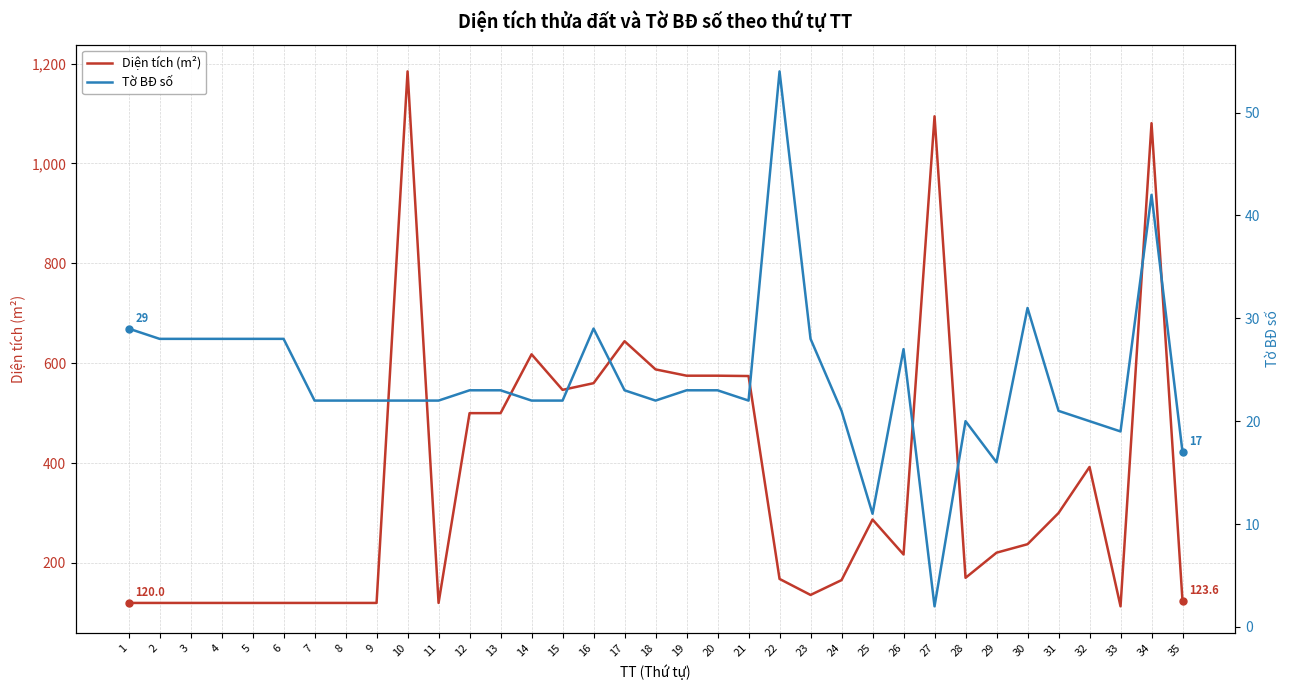

What is the value of the Tờ BĐ số point at the 27th from the left?

2.0